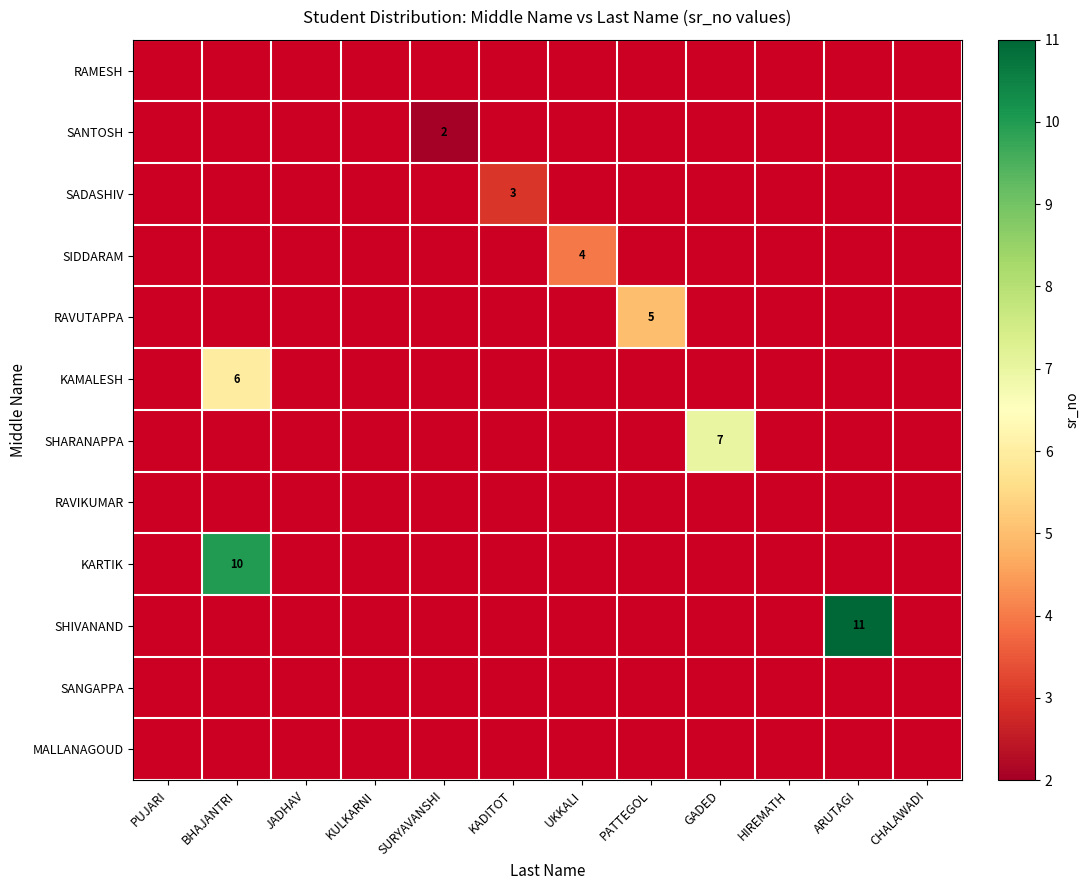

How many series are shown in this chart?

12